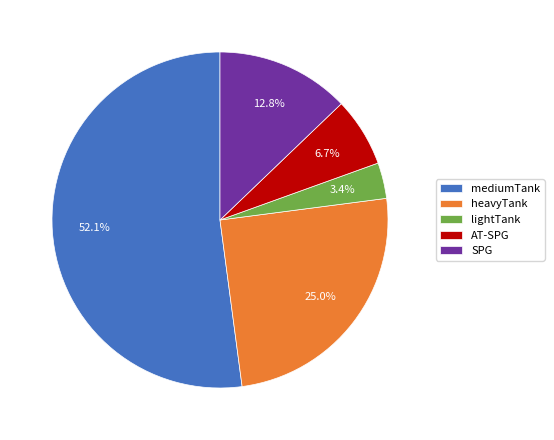

Rank the categories by value from lowest to highest.

lightTank, AT-SPG, SPG, heavyTank, mediumTank